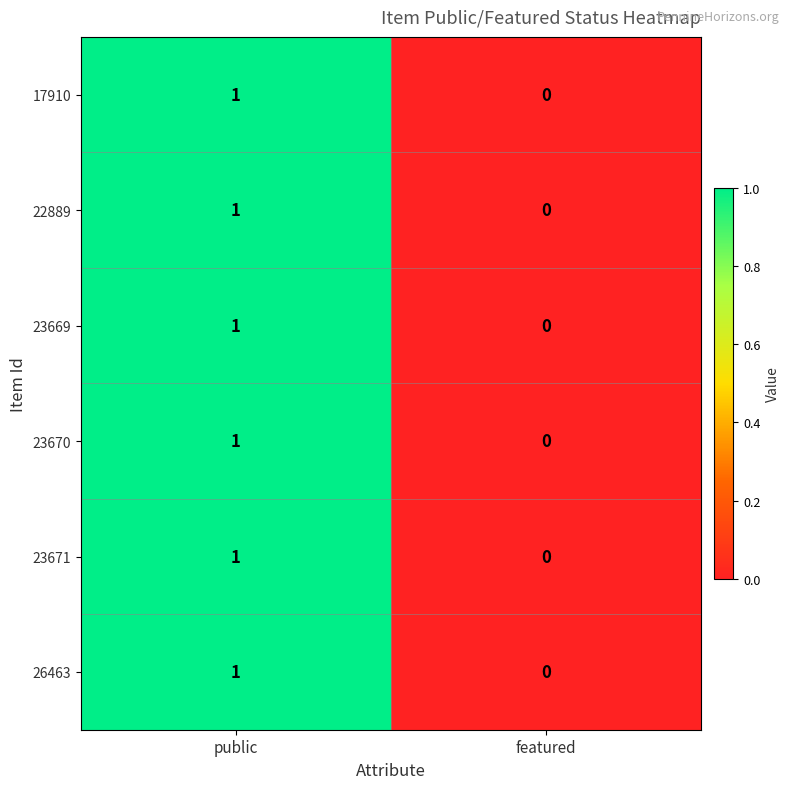

How many distinct data groups are displayed?

6